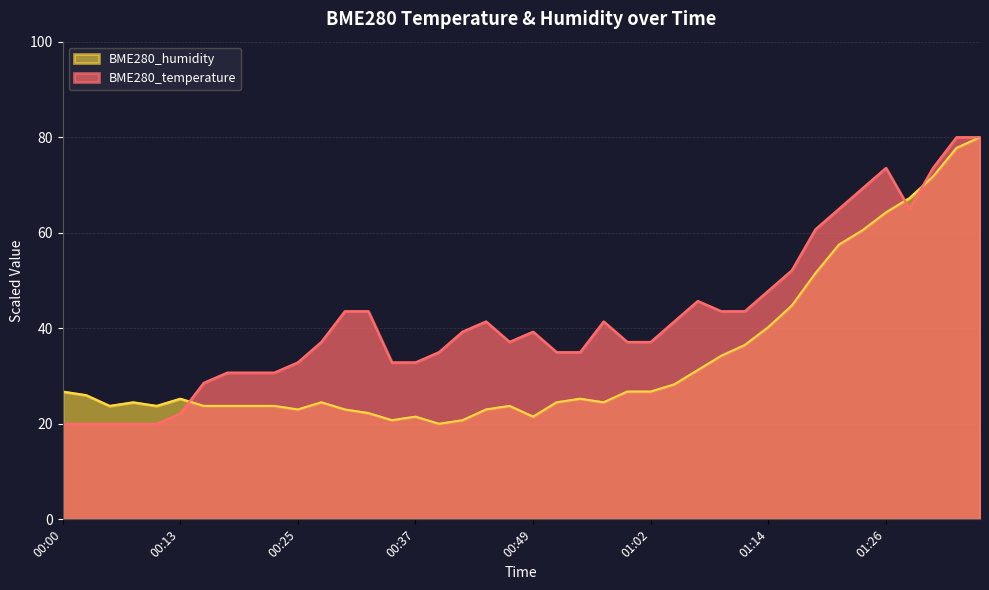

Where do BME280_temperature and BME280_humidity first cross each other?

00:13 and 00:15